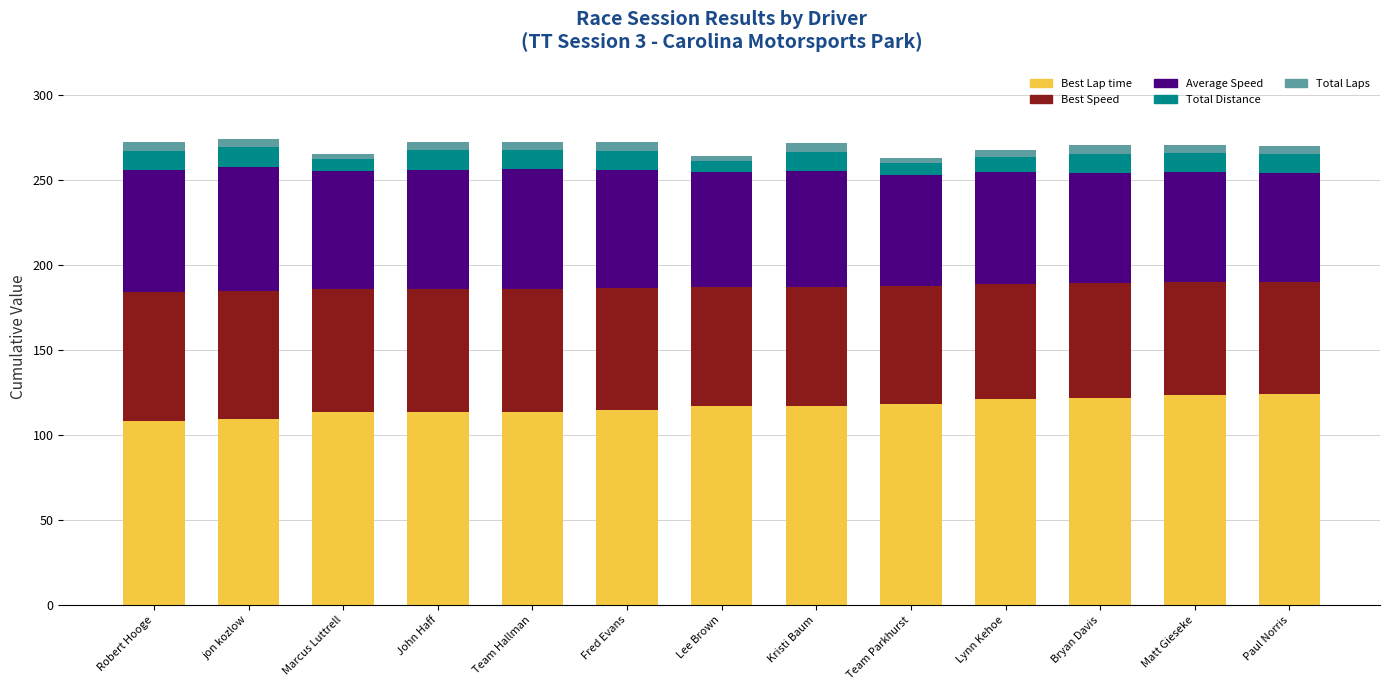

What is the lowest value of the Best Lap time series?

108.2